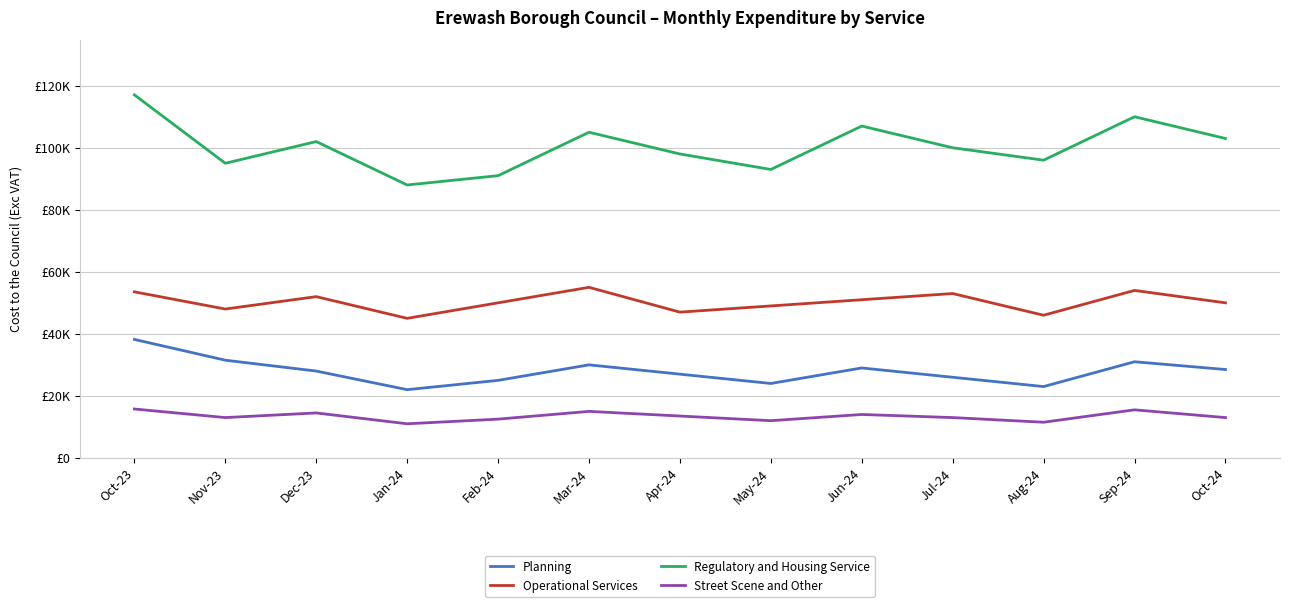

What is the label of the 5th point from the right?

Jun-24